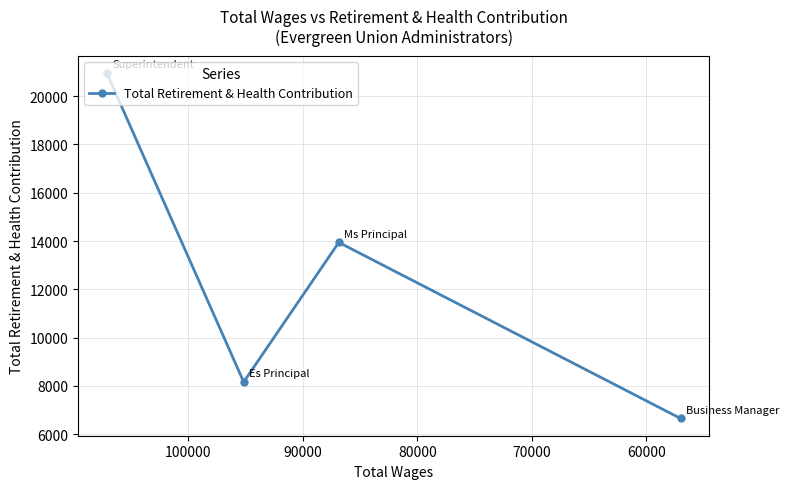

Count the number of categories in the chart.

4